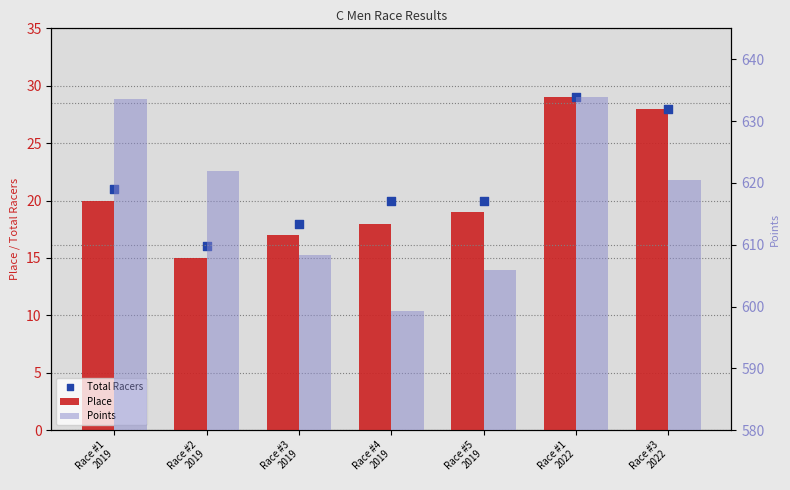

Which series has the largest Y range (max minus min)?

Points